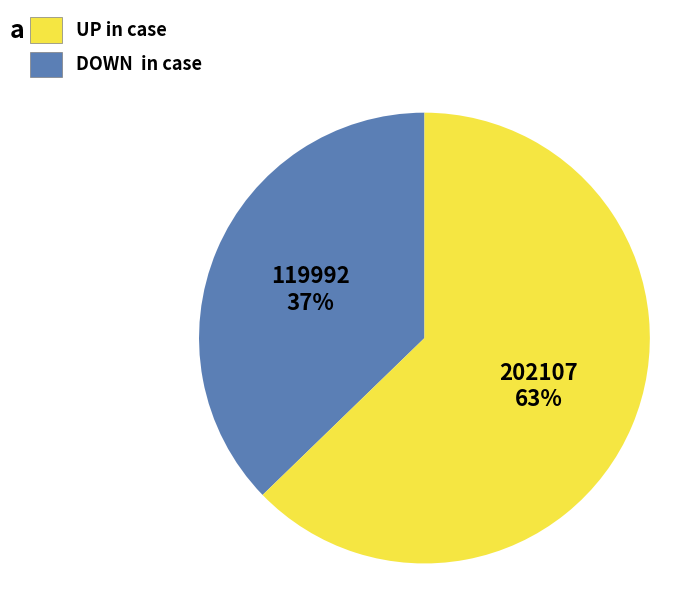

Does any single category account for the majority?

Yes